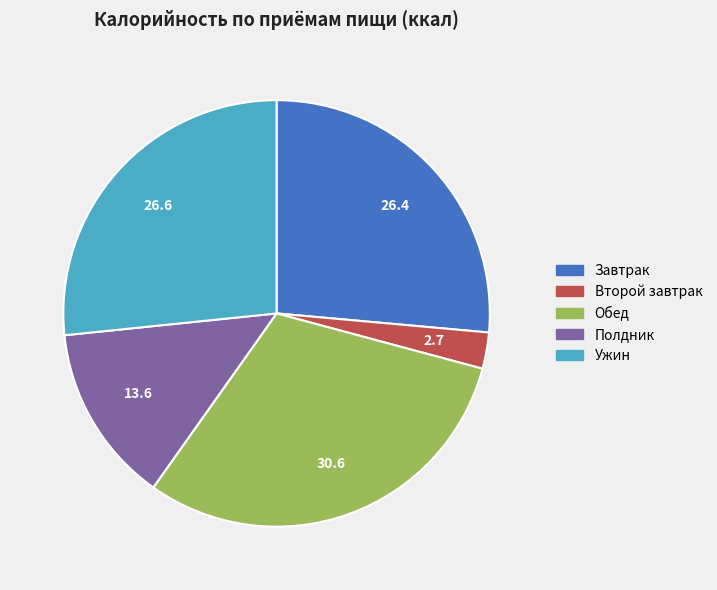

Is there a majority slice in this chart?

No